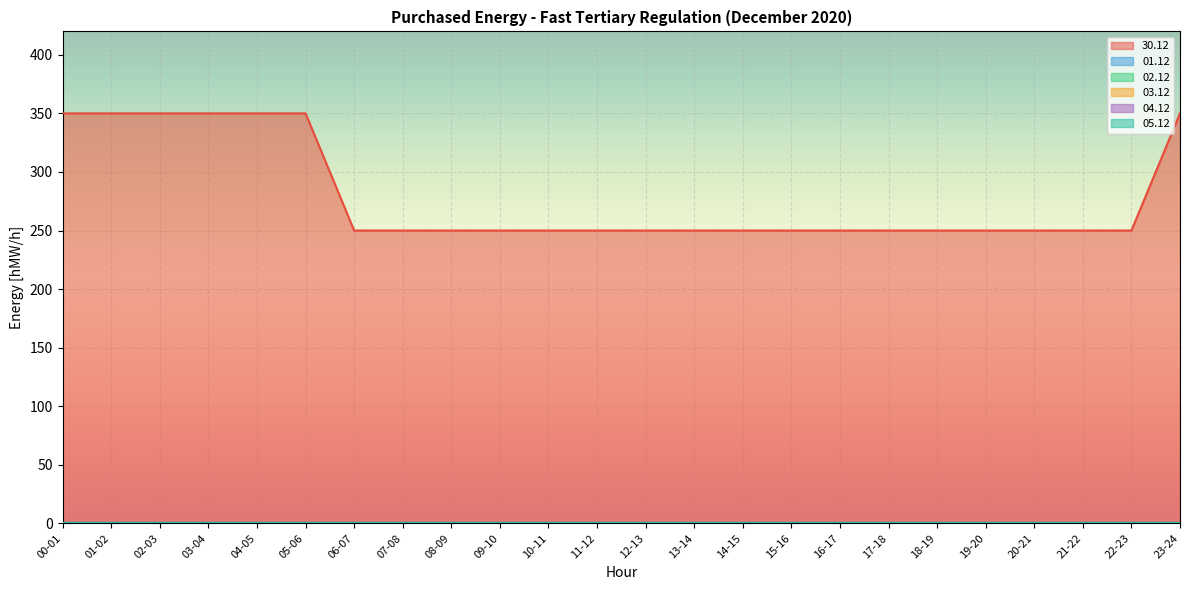

What is the total value across all series at 16-17?

250